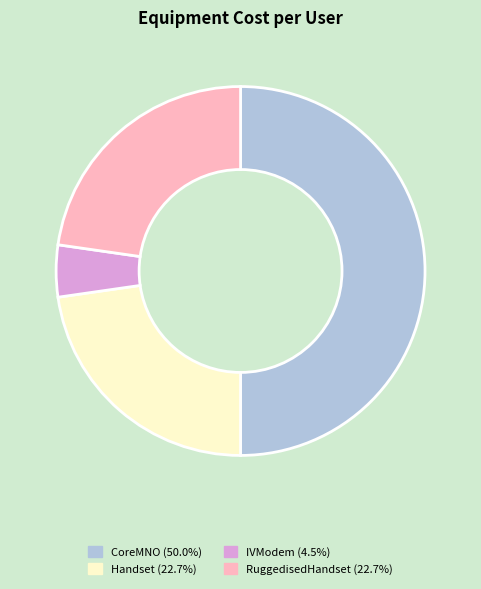

Which category has the smallest portion of the pie?

IVModem